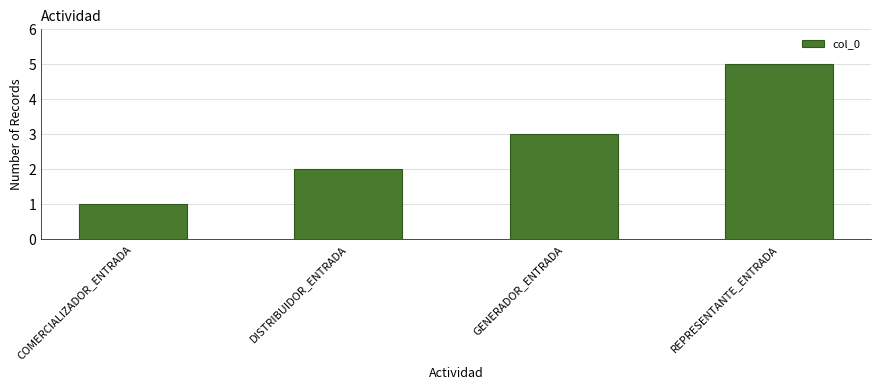

What is the maximum value shown in the chart?

5